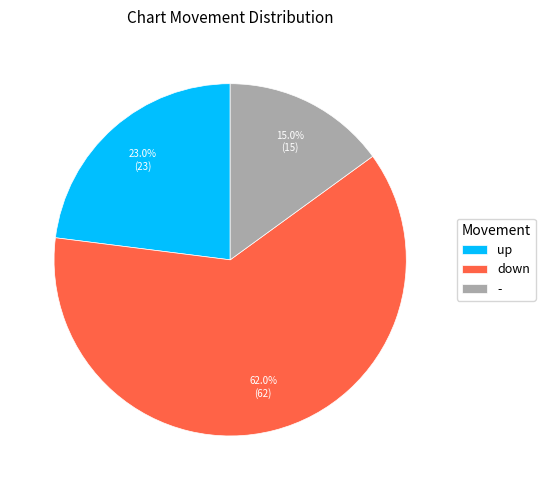

To the nearest percent, what portion does up represent?

23%